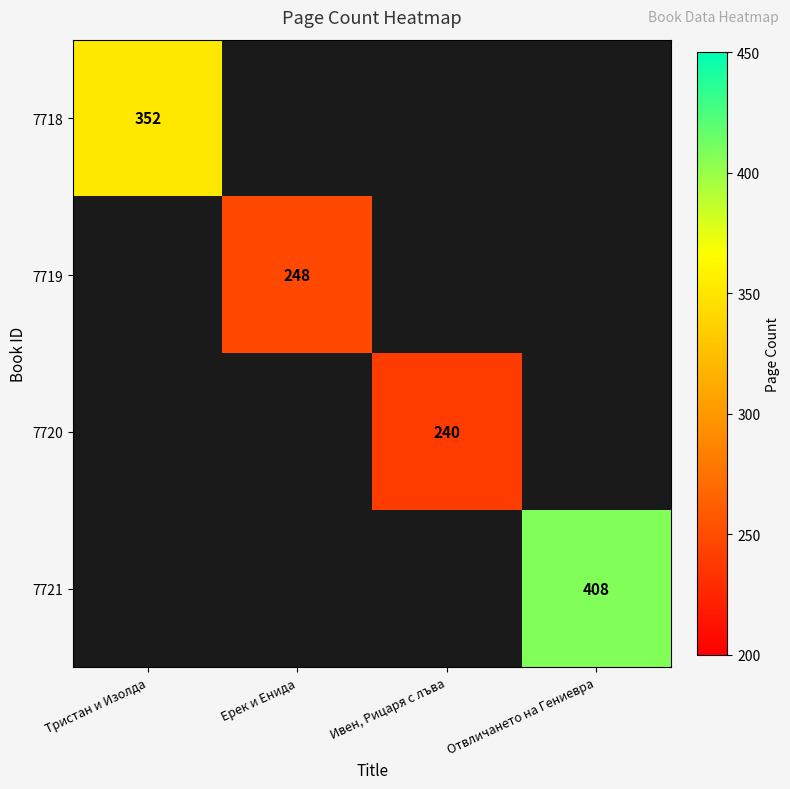

The 7721 series shows 192 at Отвличането на Гениевра. True or false?

False